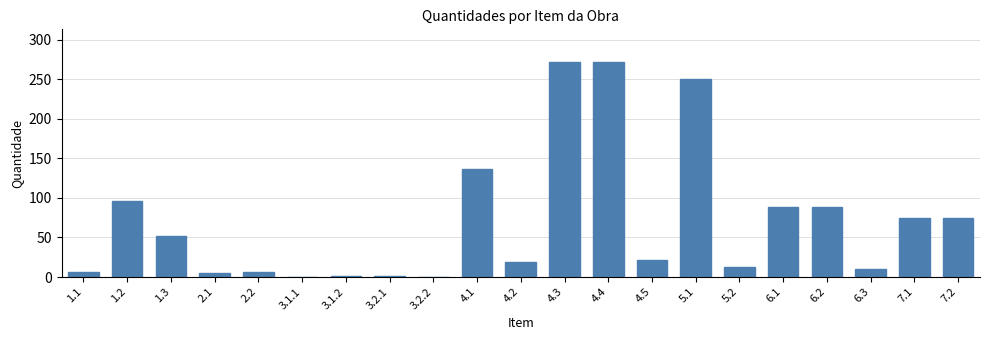

At which label is the value closest to 136?

4.1